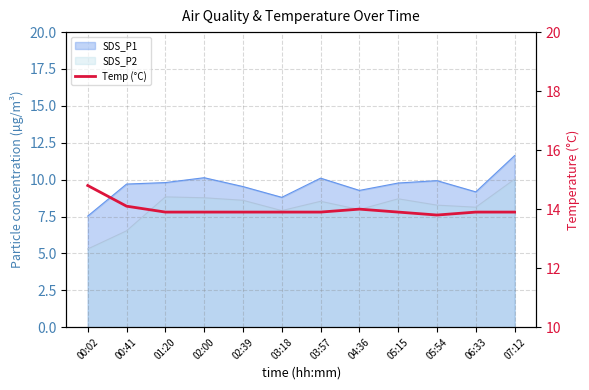

Where is the data nearest to the value 14?

04:36